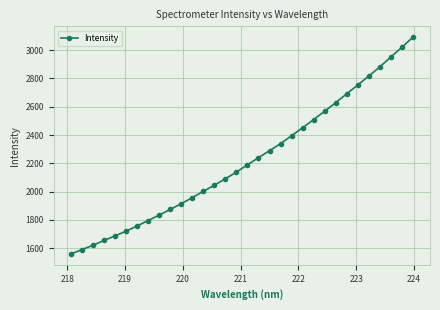

True or false: the data has more than 1 interior local peaks.

False